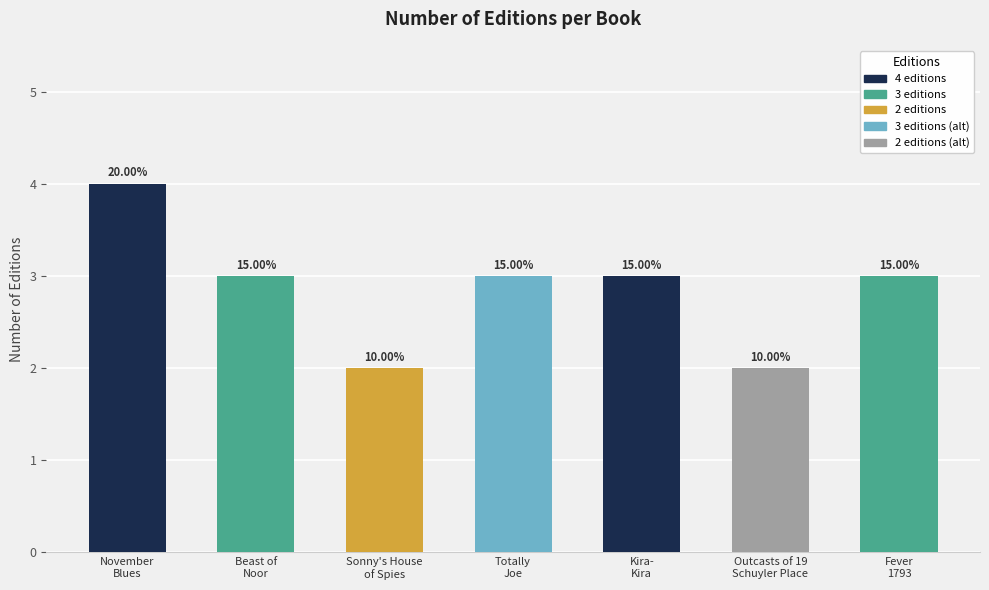

Reading left to right, extract all data points from this chart.

November
Blues=4	Beast of
Noor=3	Sonny's House
of Spies=2	Totally
Joe=3	Kira-
Kira=3	Outcasts of 19
Schuyler Place=2	Fever
1793=3